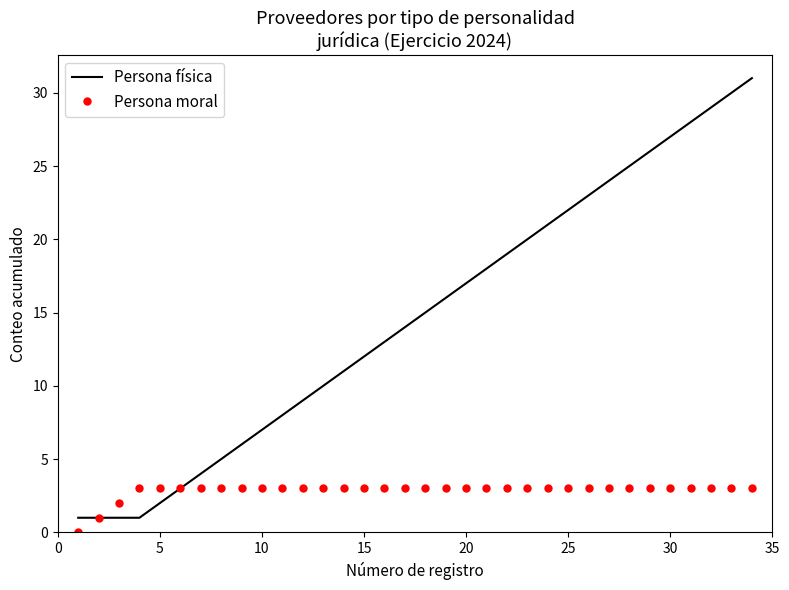

Which series has the largest total across all categories?

Persona física